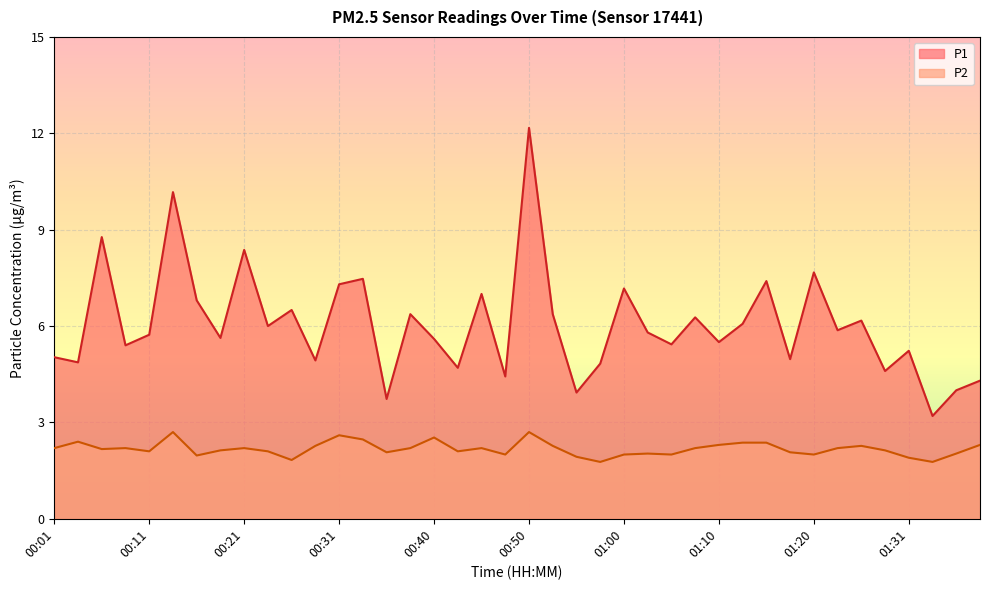

Rank the series at 01:20 from lowest to highest value.

P2, P1